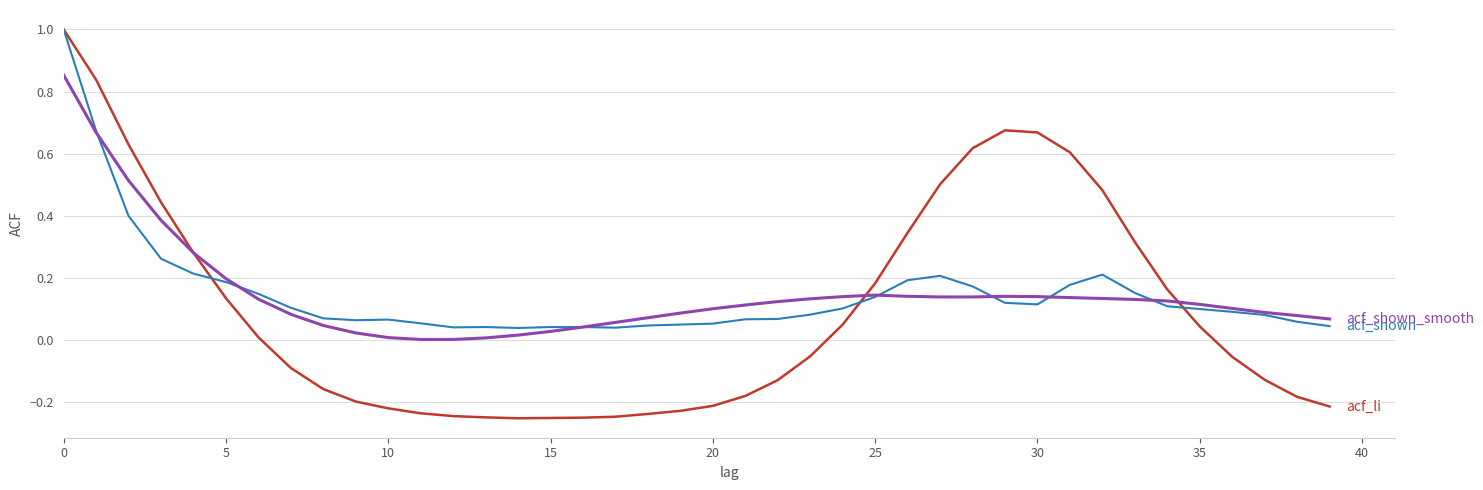

What is the maximum value shown in the chart?

1.0